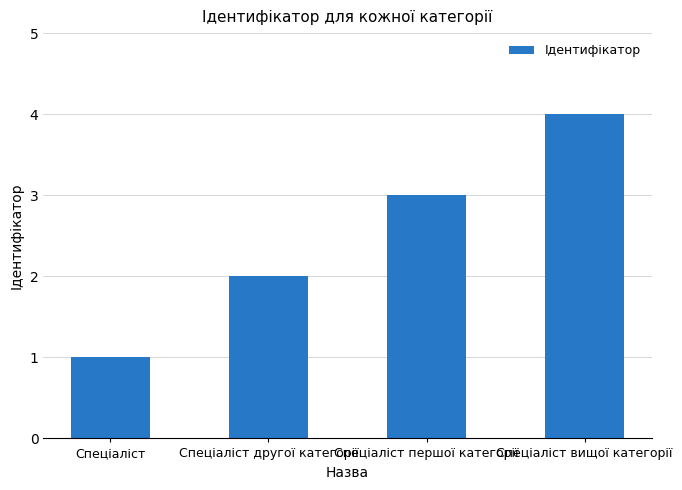

What is the sum of the values at Спеціаліст вищої категорії and Спеціаліст?

5